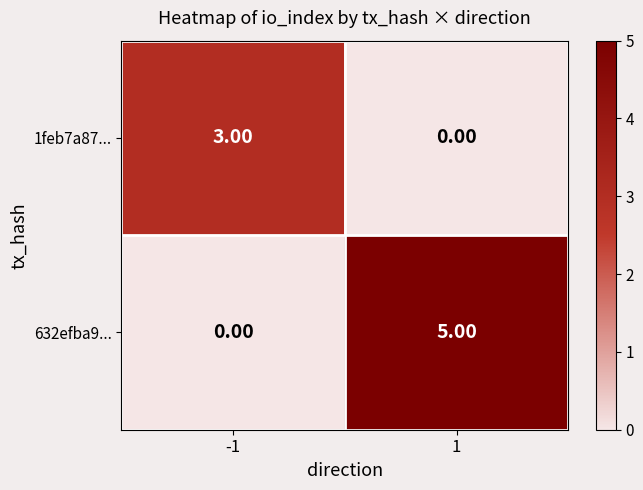

What is the difference between the highest and lowest values at -1?

3